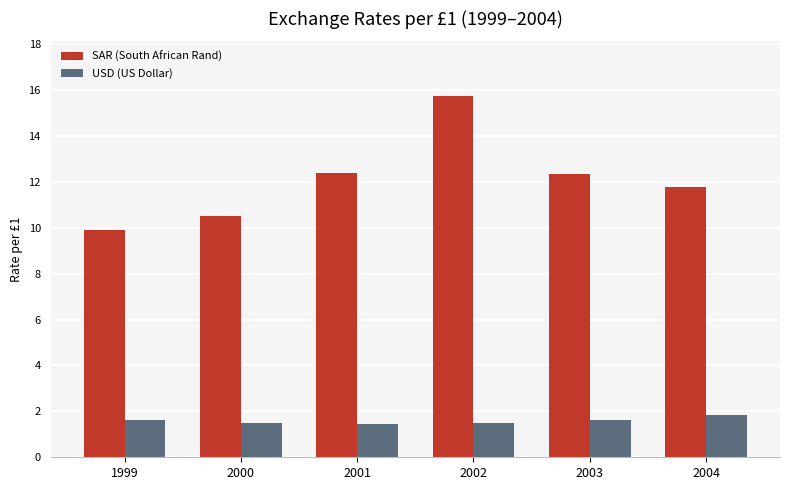

The value of SAR (South African Rand) at 2000 is 10.5. True or false?

True